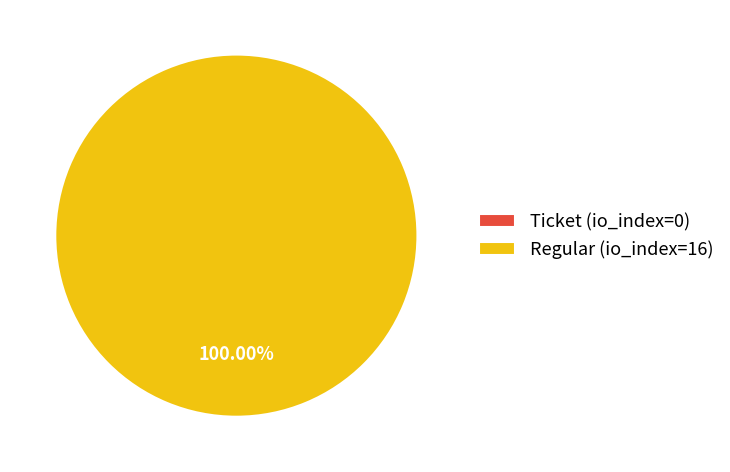

Does any single category account for the majority?

Yes